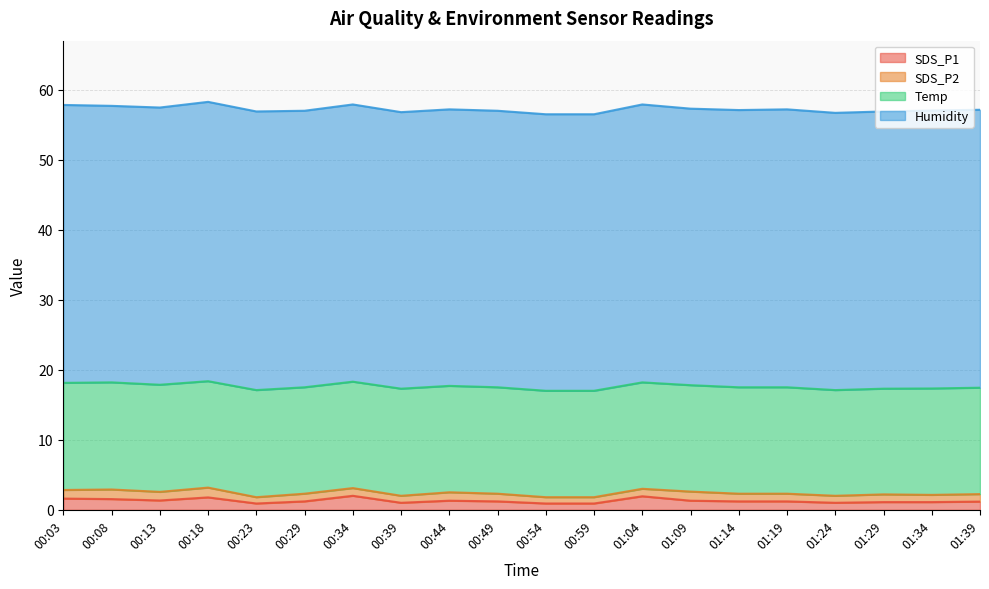

At which category is the sum across all series the highest?

00:18